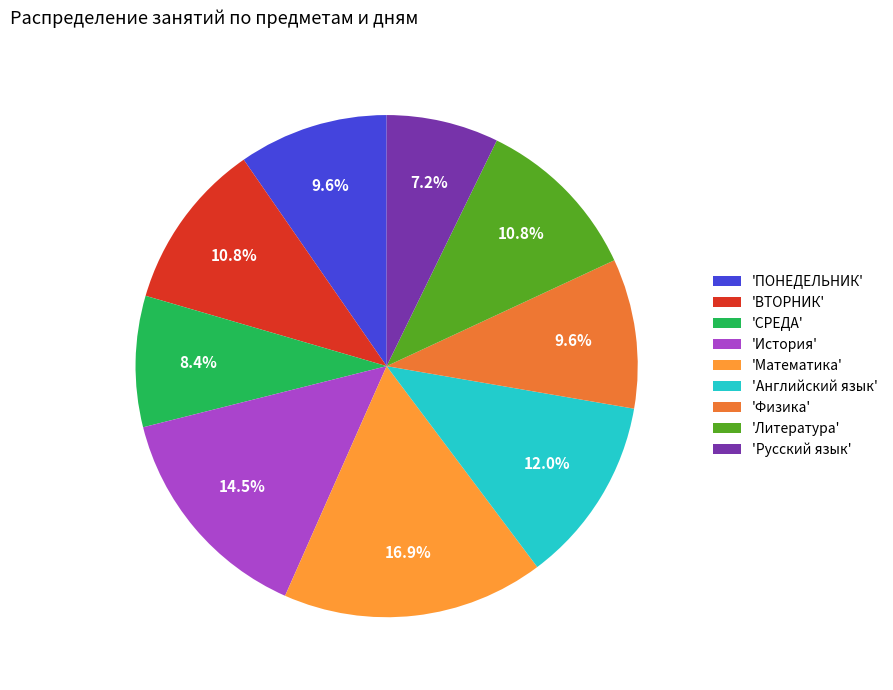

What is the smallest slice in the pie chart?

'Русский язык'